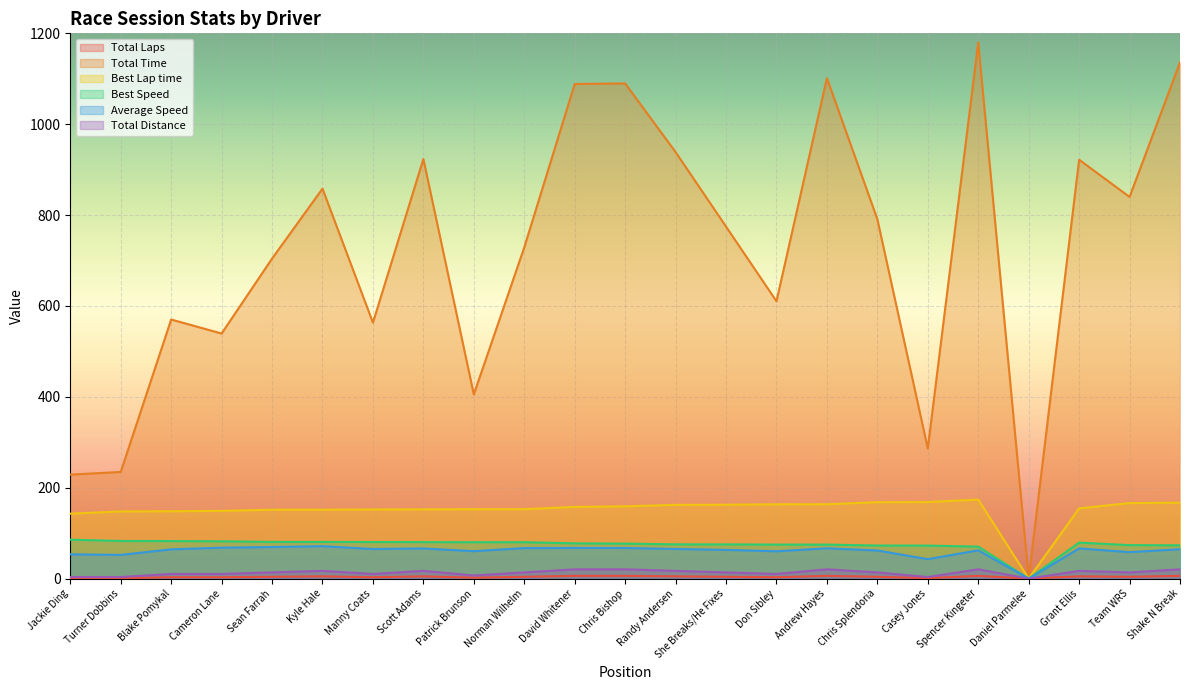

How many interior local valleys does the Total Time series have?

7